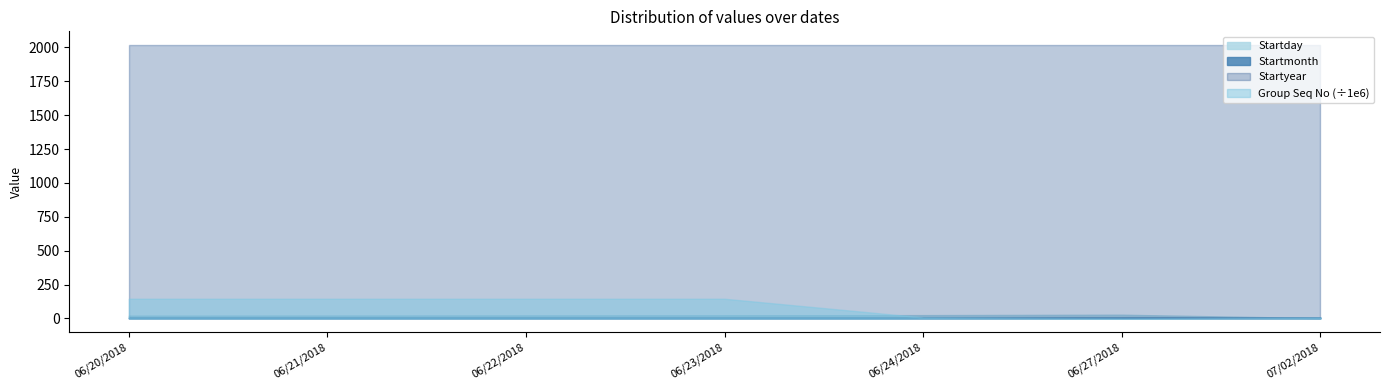

True or false: Startday and Group Seq No cross at least once.

True